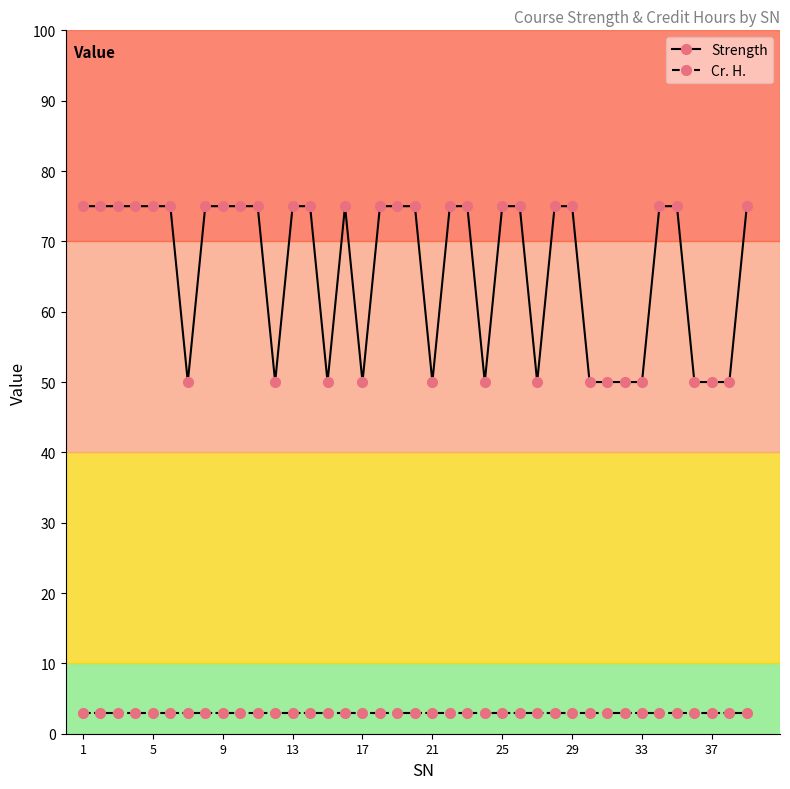

Reading left to right, transcribe all the data shown in this chart.

Strength: 75	75	75	75	75	75	50	75	75	75	75	50	75	75	50	75	50	75	75	75	50	75	75	50	75	75	50	75	75	50	50	50	50	75	75	50	50	50	75
Cr. H.: 3	3	3	3	3	3	3	3	3	3	3	3	3	3	3	3	3	3	3	3	3	3	3	3	3	3	3	3	3	3	3	3	3	3	3	3	3	3	3